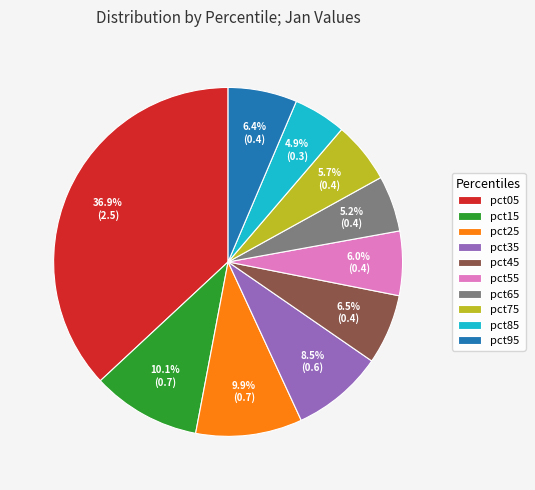

Is the sum of pct55 and pct35 greater than half?

No